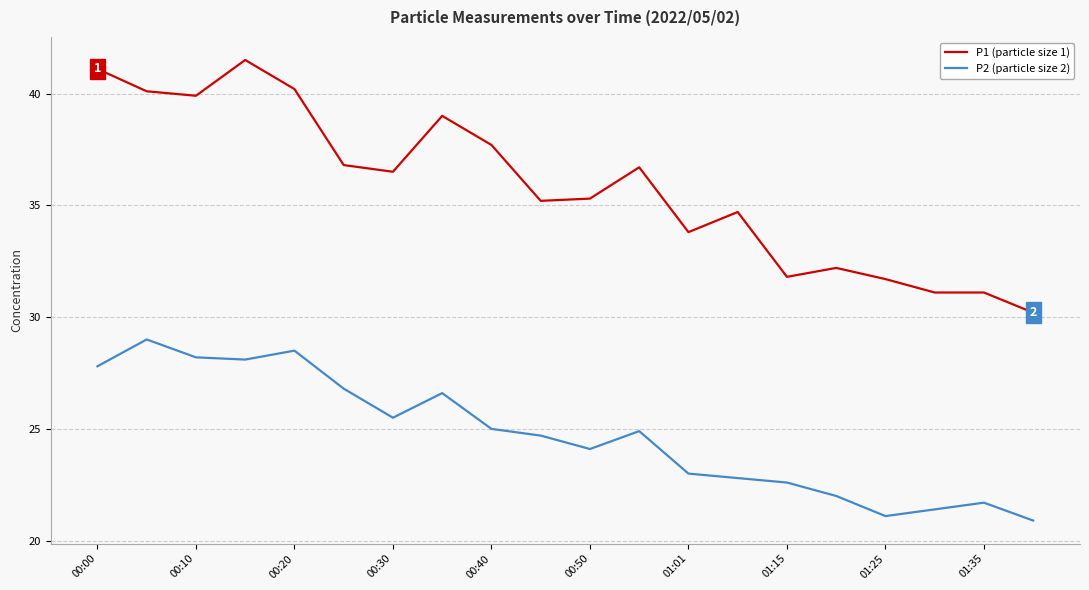

What is the maximum value shown in the chart?

41.5